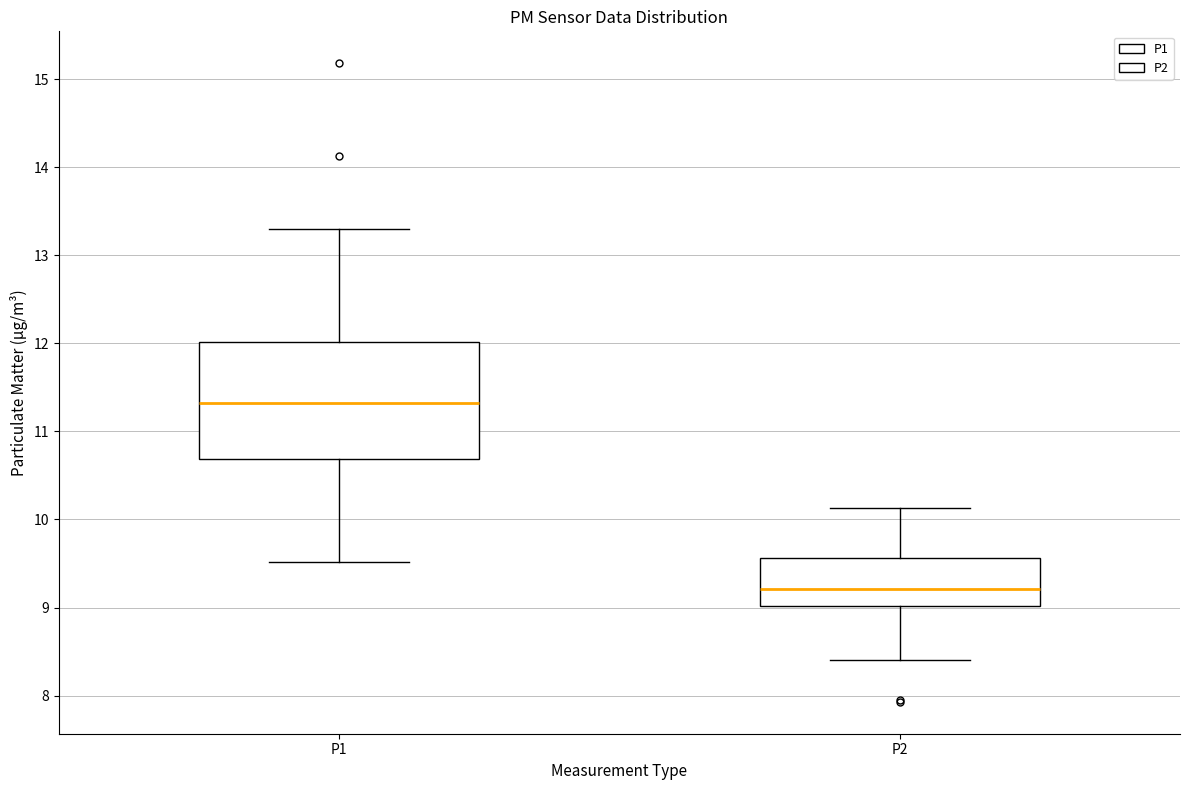

Where does the lower whisker of the box for P1 end on the y-axis? The values are not printed on the chart, so give them approximately, as read against the axis.

9.5